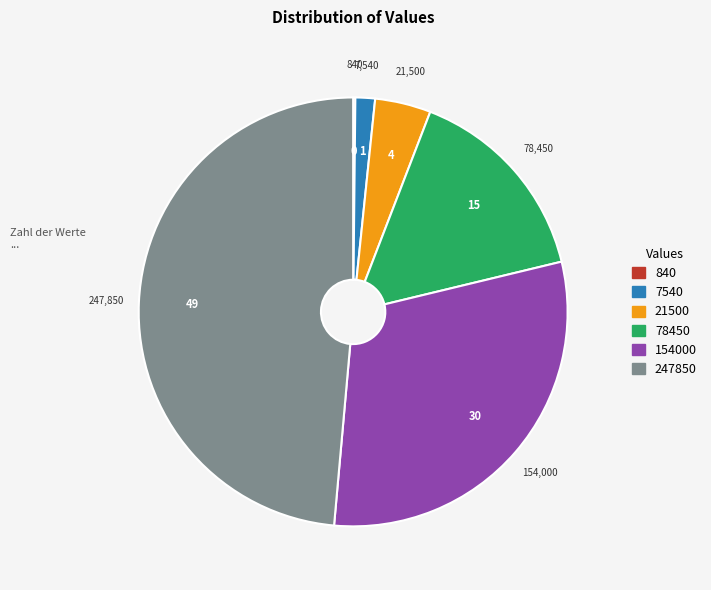

Is there a majority slice in this chart?

No